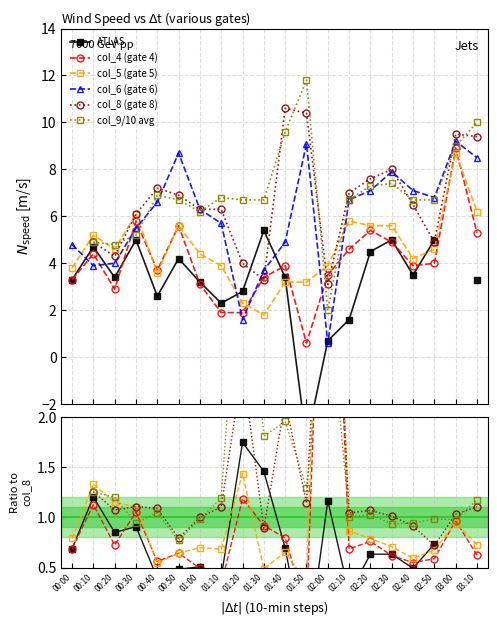

What is the value of the col_5 (gate 5) point at the 8th from the left?

0.7